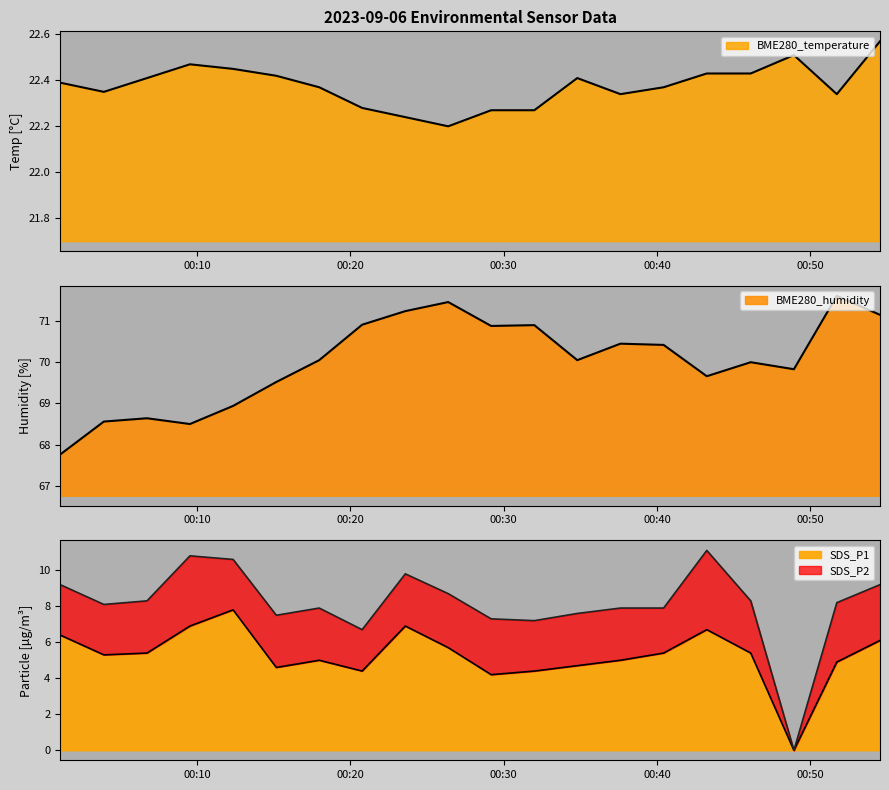

What is the value of the BME280_humidity point at the 16th from the left?

69.7